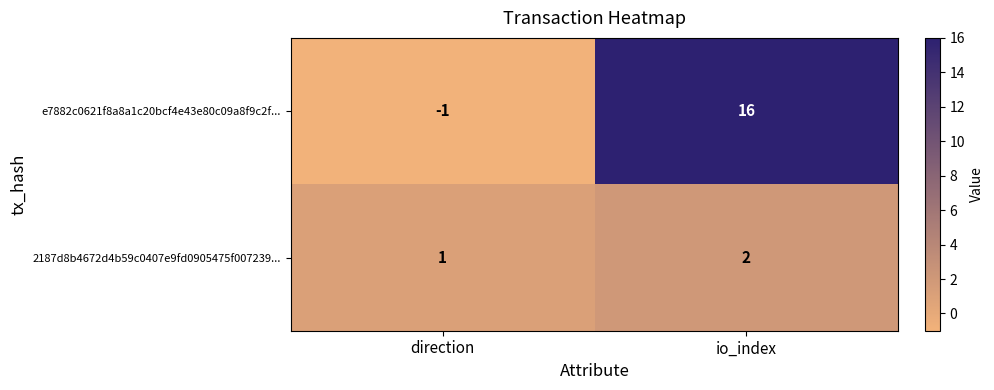

List the labels in order of 2187d8b4672d4b59c0407e9fd0905475f007239... value, smallest first.

direction, io_index